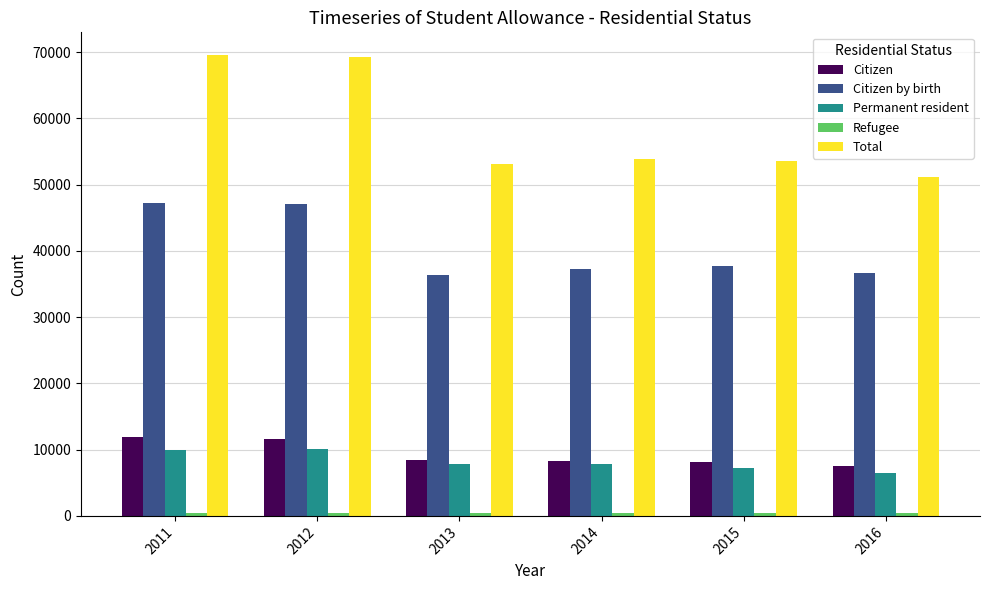

What is the sum of all Total values?

350613